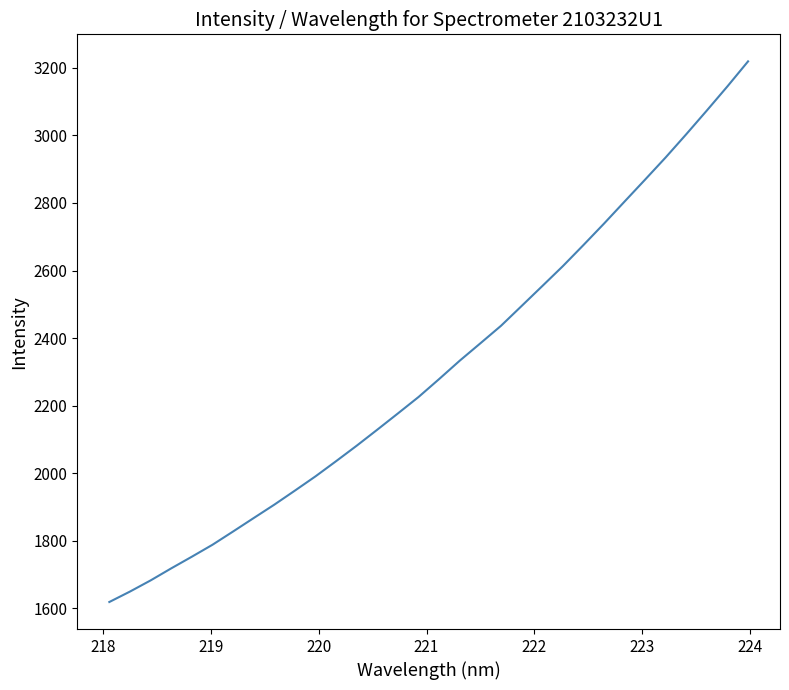

What is the minimum value shown in the chart?

1619.1